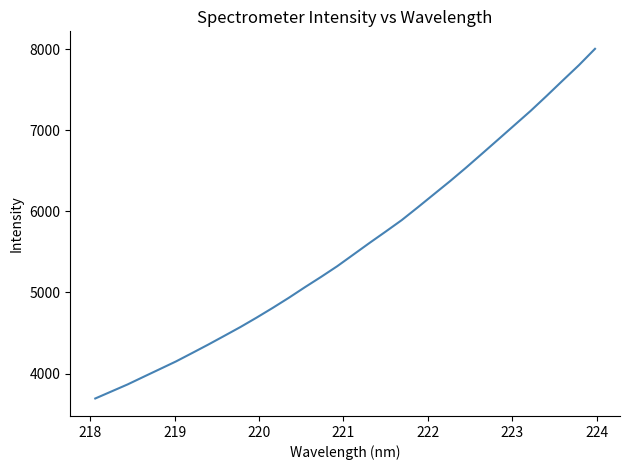

What is the smallest value displayed?

3691.7